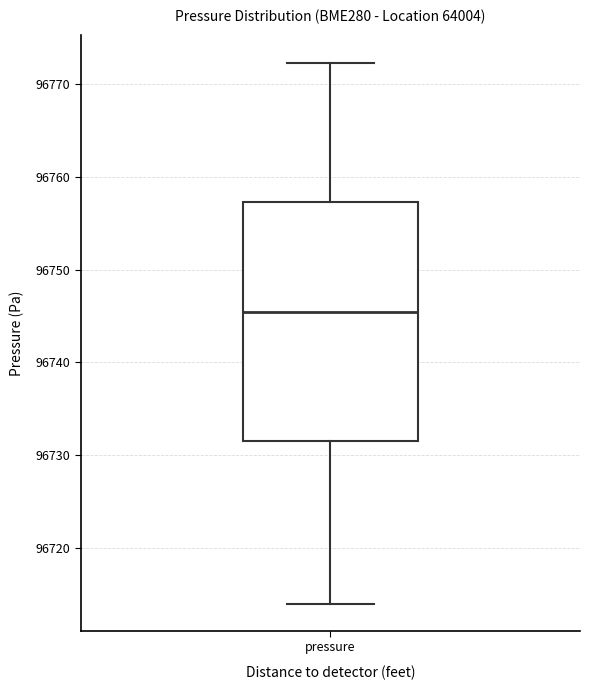

Transcribe this box plot: give where the median line is, the range the box spans, and where the two whiskers end, as read against the y-axis. The values are not printed on the chart, so give them approximately, as read against the axis.

median 96745, box 96732 to 96757, whiskers 96714 to 96772